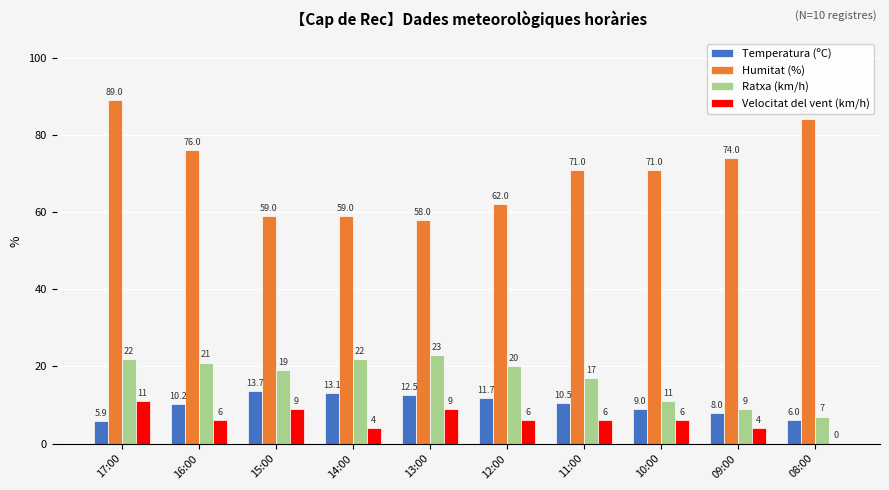

At which category is the sum across all series the highest?

17:00